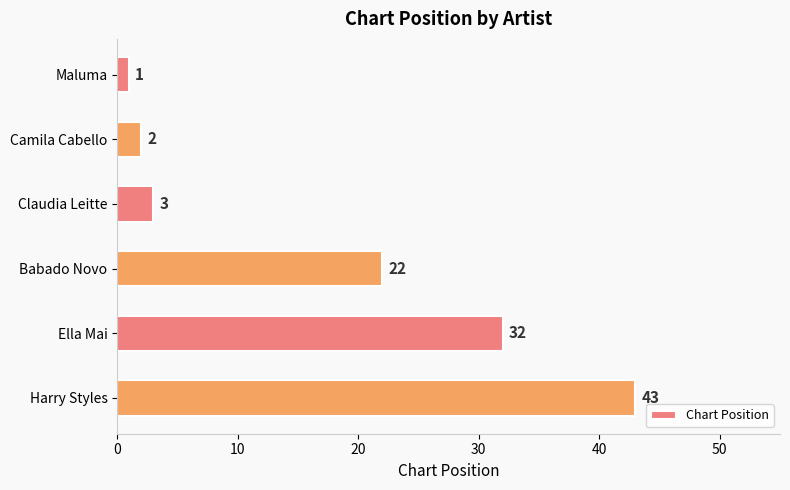

At which category does the chart reach its peak across all series?

Harry Styles